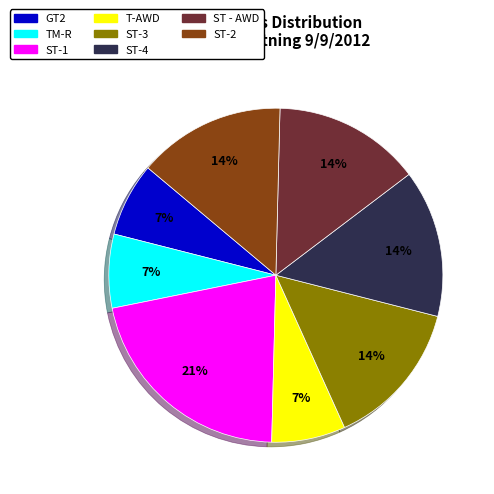

How many segments does this pie chart have?

8